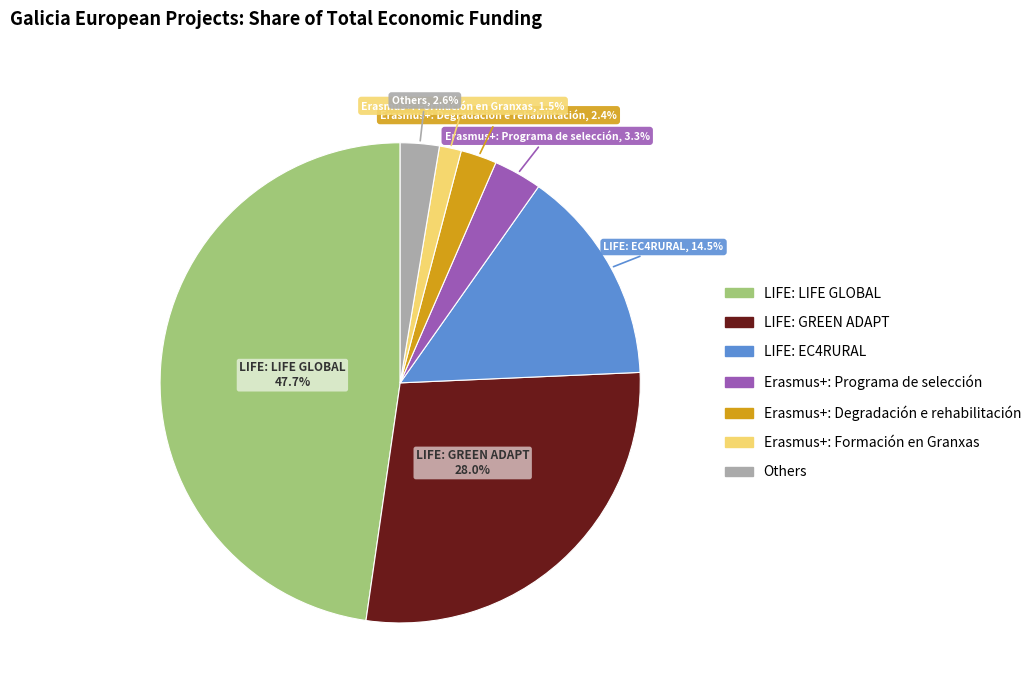

Does any single category account for the majority?

No